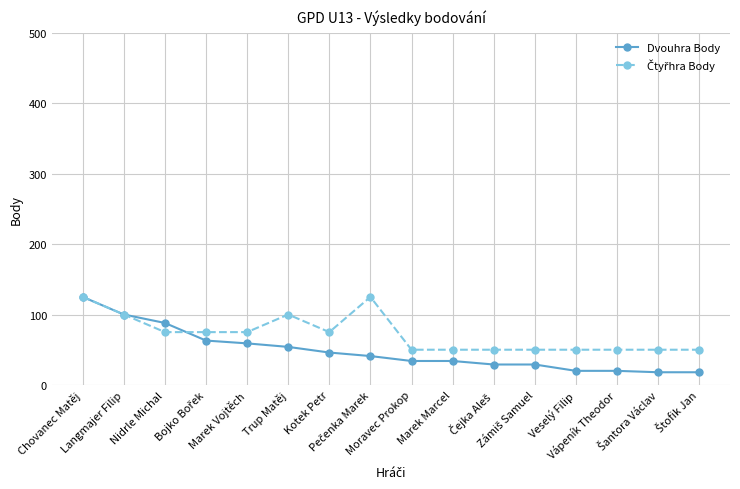

What is the maximum value for Dvouhra Body?

125